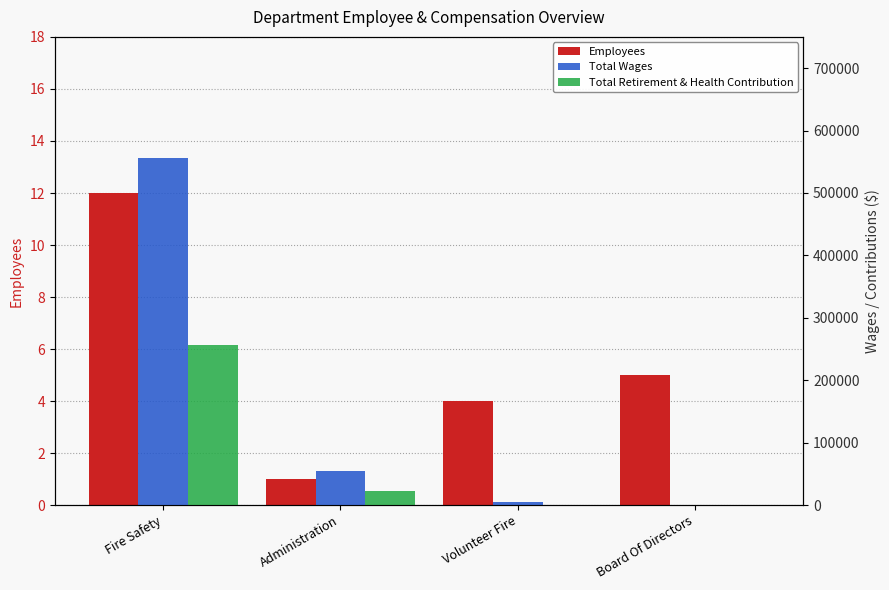

How many series are shown in this chart?

3